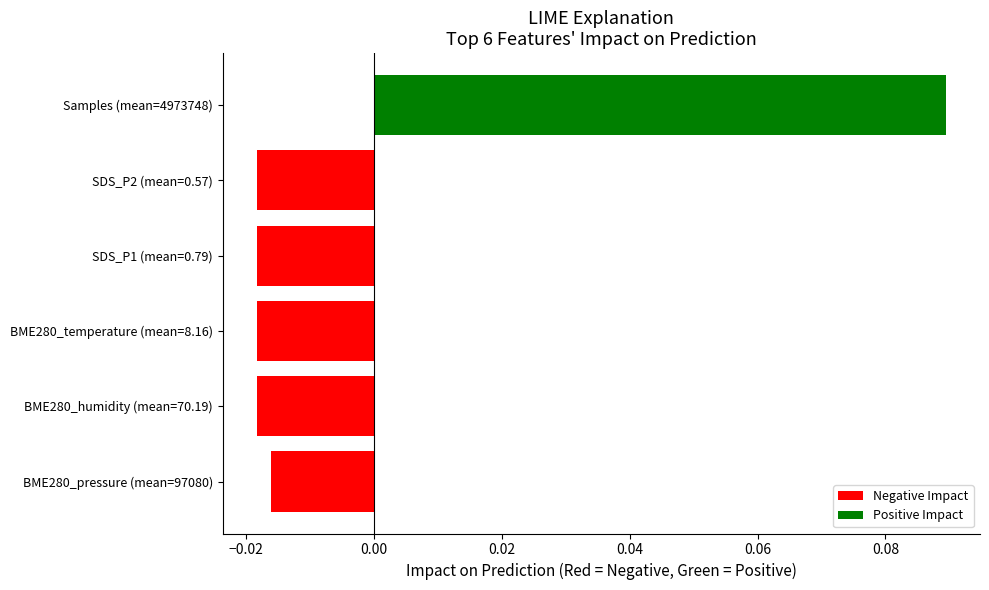

The chart shows a value of 0.0 at Samples (mean=4973748). True or false?

False